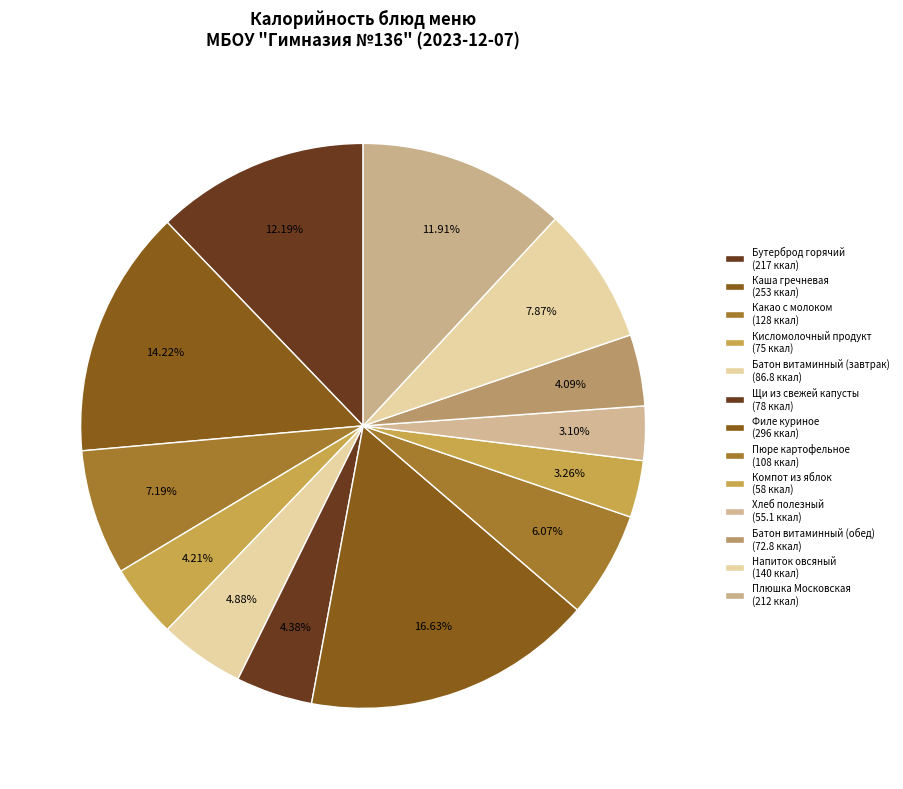

How many slices are in this pie chart?

13